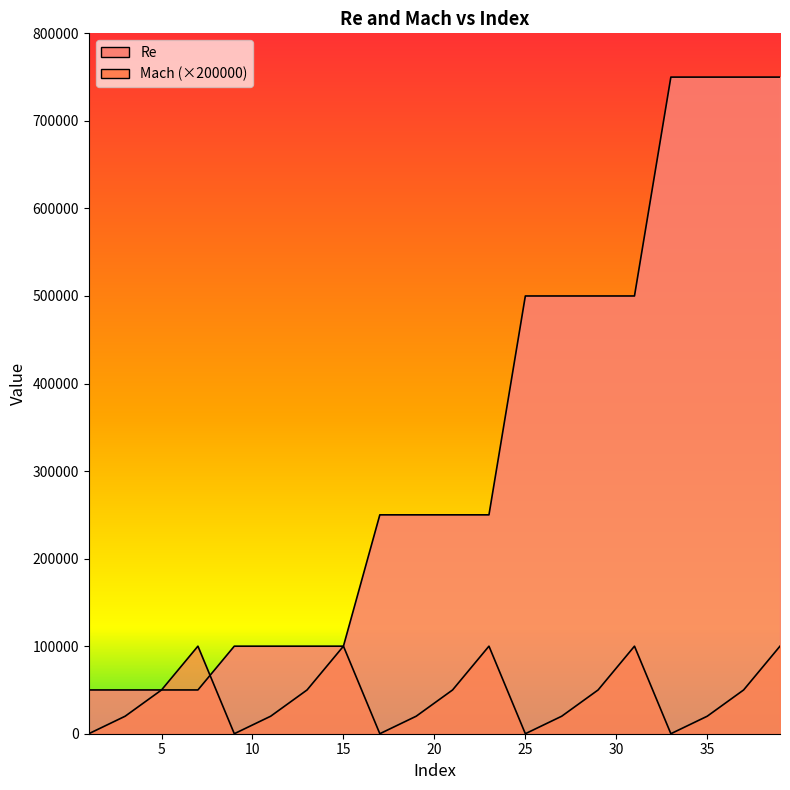

List the series in order of their overall mean, lowest first.

Mach, Re